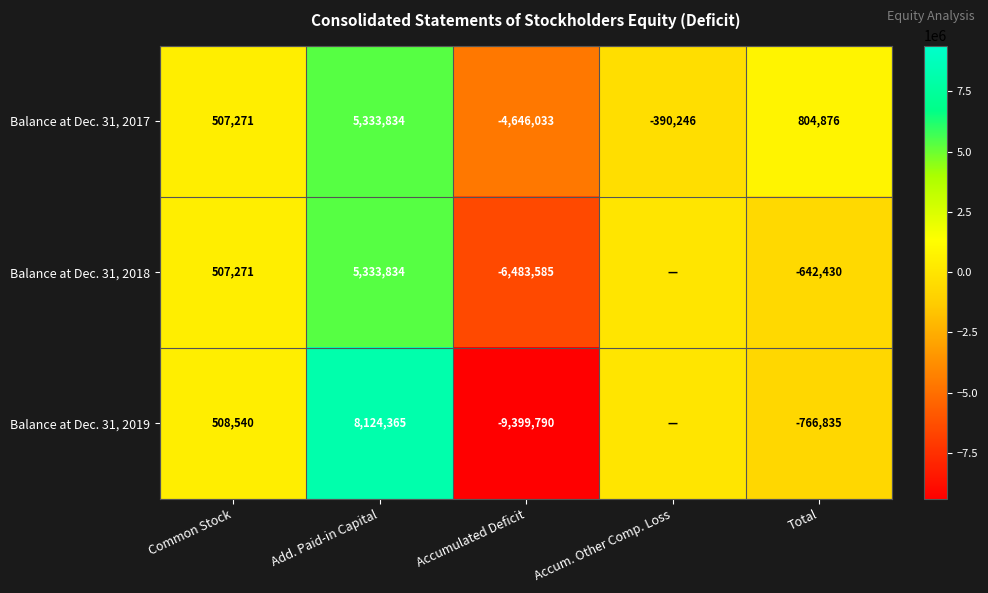

True or false: Balance at Dec. 31, 2017 has a value of 7896381 at Add. Paid-in Capital.

False